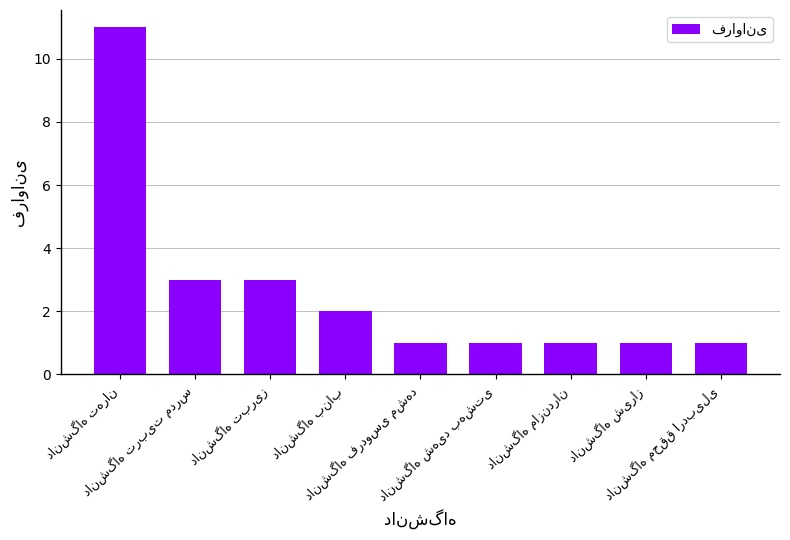

Count the number of data series in this chart.

1